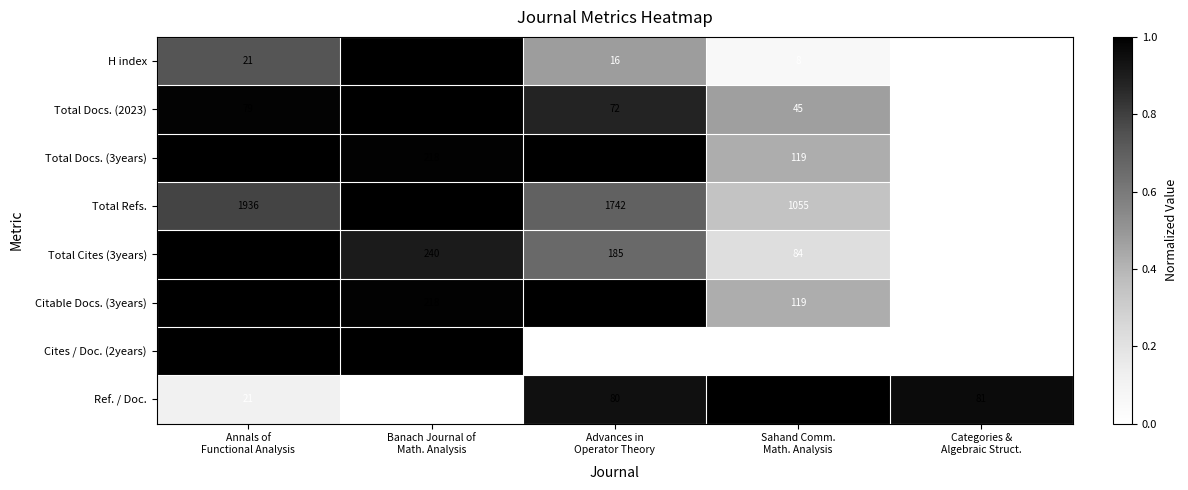

How many categories are shown in the chart?

5